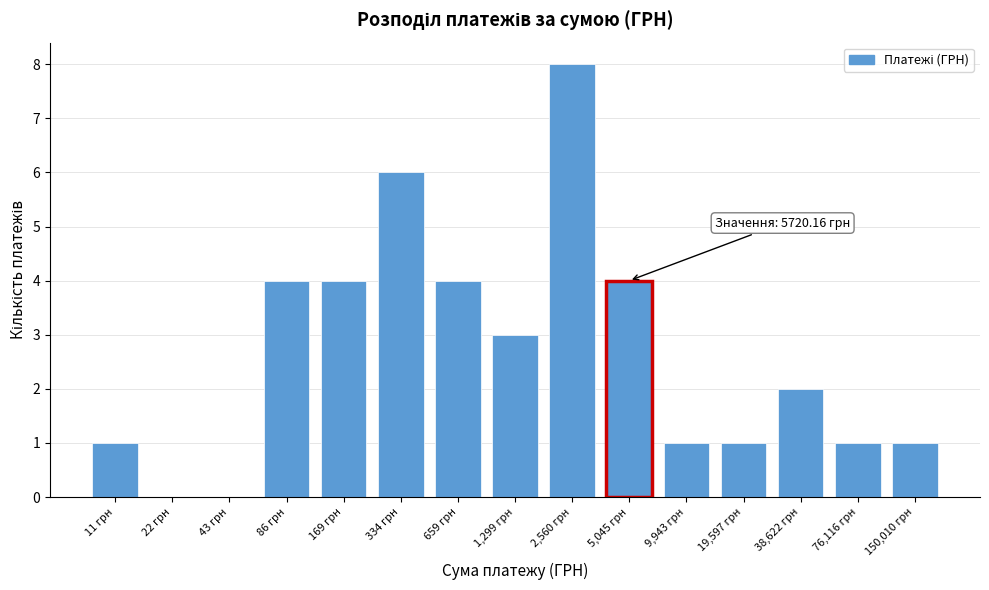

Reading left to right, list all the values displayed in this chart.

11 грн=1	22 грн=0	43 грн=0	86 грн=4	169 грн=4	334 грн=6	659 грн=4	1,299 грн=3	2,560 грн=8	5,045 грн=4	9,943 грн=1	19,597 грн=1	38,622 грн=2	76,116 грн=1	150,010 грн=1